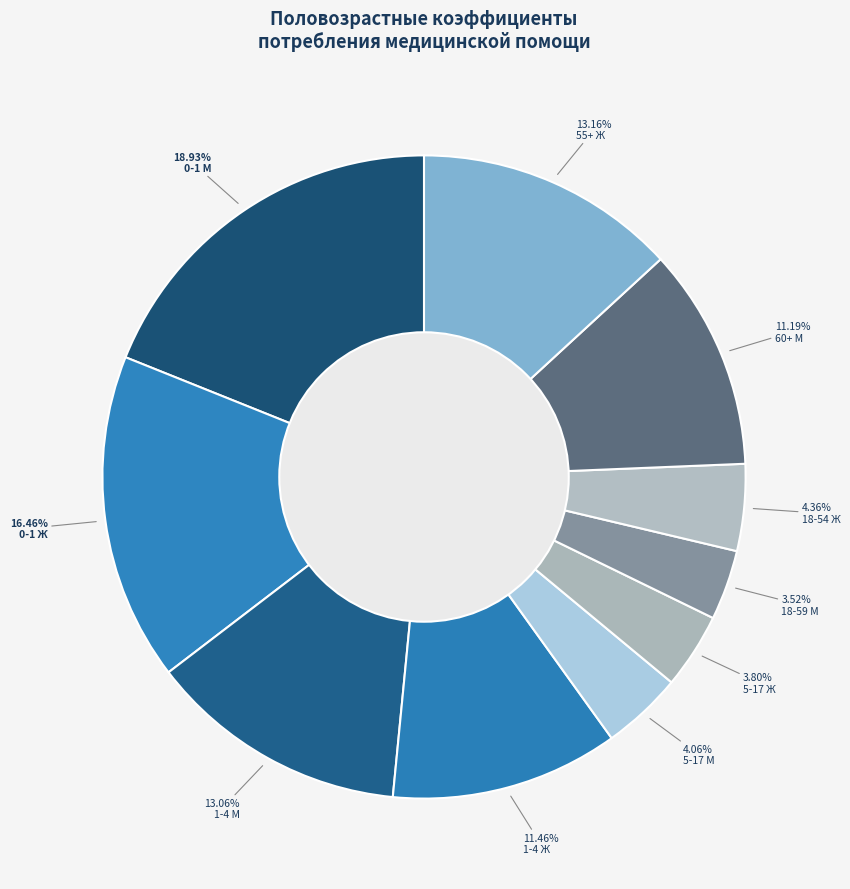

How many slices are in this pie chart?

10